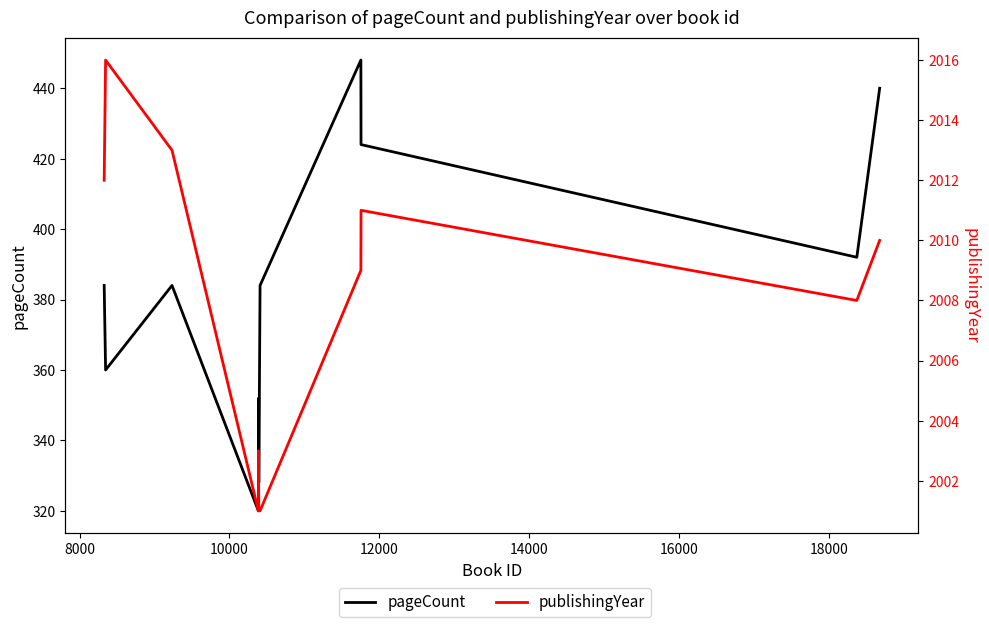

Reading left to right, what are all the values shown in this chart?

pageCount: 384	360	384	320	336	352	328	384	448	424	392	440
publishingYear: 2012	2016	2013	2001	2003	2002	2001	2001	2009	2011	2008	2010